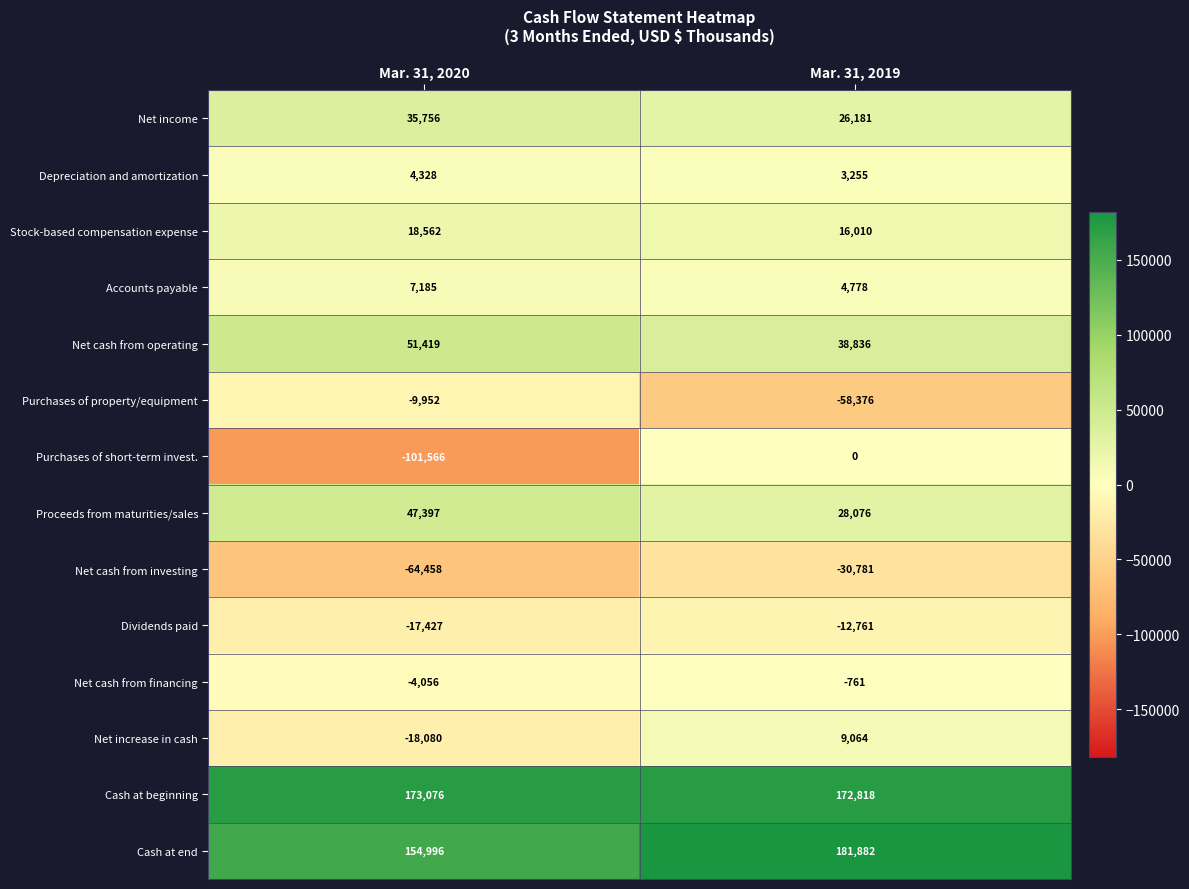

Reading left to right, list all the values displayed in this chart.

Net income: Mar. 31, 2020=35756	Mar. 31, 2019=26181
Depreciation and amortization: Mar. 31, 2020=4328	Mar. 31, 2019=3255
Stock-based compensation expense: Mar. 31, 2020=18562	Mar. 31, 2019=16010
Accounts payable: Mar. 31, 2020=7185	Mar. 31, 2019=4778
Net cash from operating: Mar. 31, 2020=51419	Mar. 31, 2019=38836
Purchases of property/equipment: Mar. 31, 2020=-9952	Mar. 31, 2019=-58376
Purchases of short-term invest.: Mar. 31, 2020=-101566	Mar. 31, 2019=0
Proceeds from maturities/sales: Mar. 31, 2020=47397	Mar. 31, 2019=28076
Net cash from investing: Mar. 31, 2020=-64458	Mar. 31, 2019=-30781
Dividends paid: Mar. 31, 2020=-17427	Mar. 31, 2019=-12761
Net cash from financing: Mar. 31, 2020=-4056	Mar. 31, 2019=-761
Net increase in cash: Mar. 31, 2020=-18080	Mar. 31, 2019=9064
Cash at beginning: Mar. 31, 2020=173076	Mar. 31, 2019=172818
Cash at end: Mar. 31, 2020=154996	Mar. 31, 2019=181882